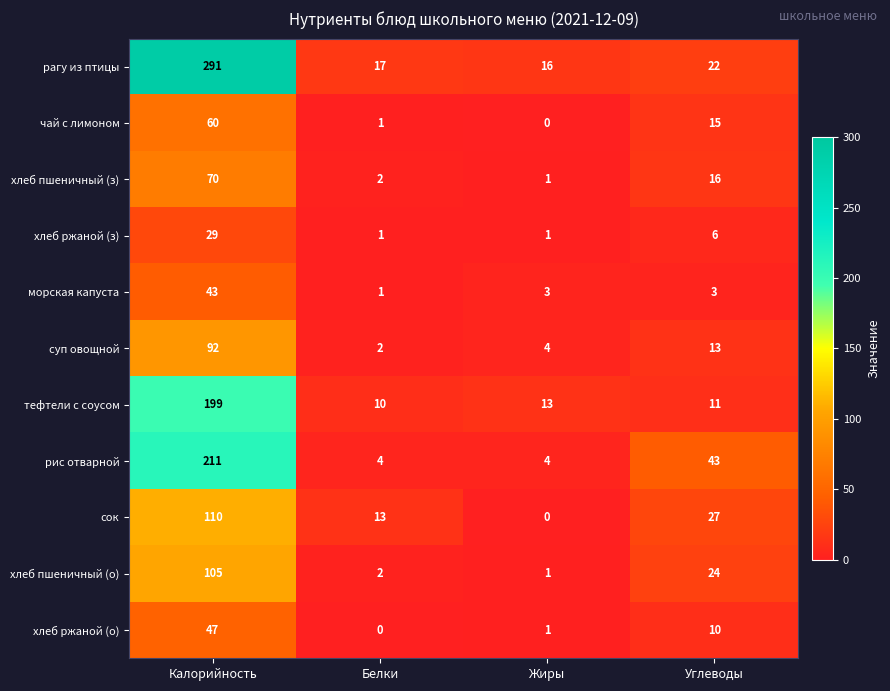

Which category has the highest value across all series?

Калорийность